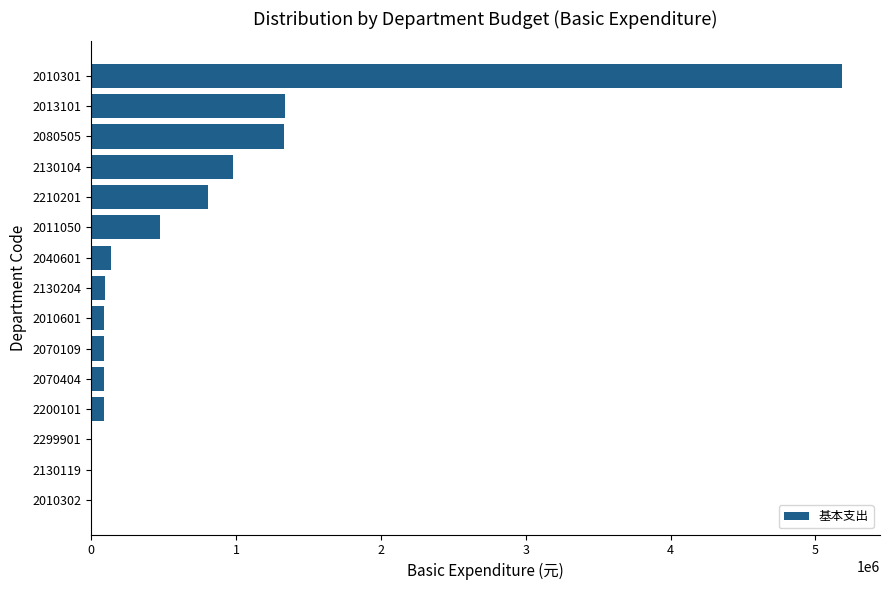

What is the change in value from 2299901 to 2010301?

+5187314.5